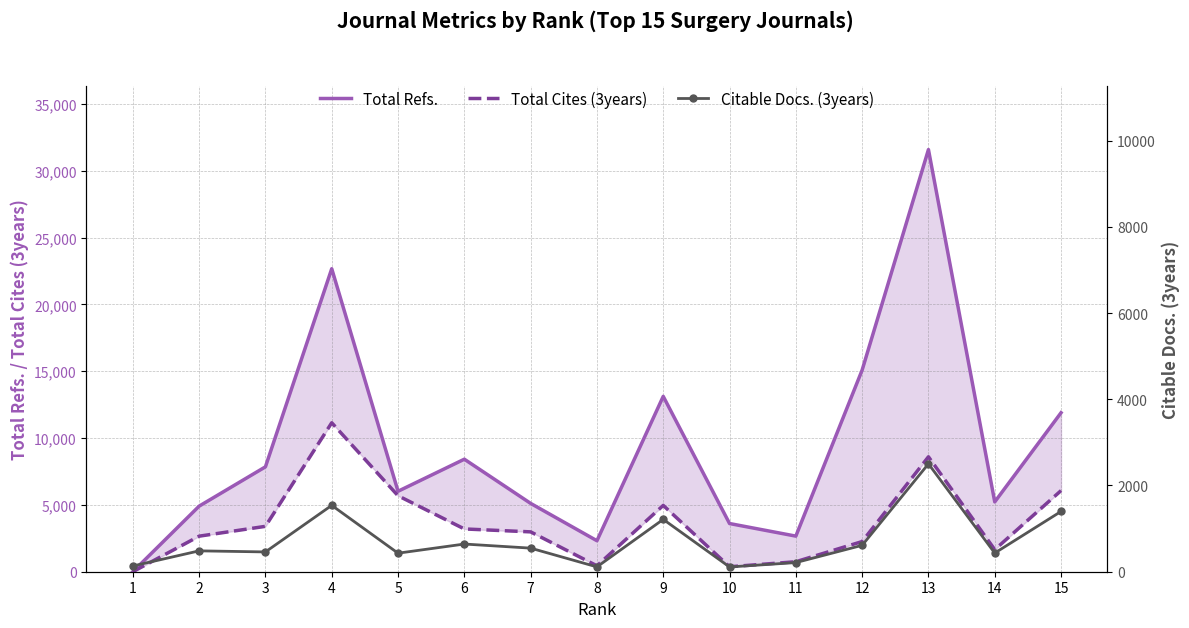

What are all the series names shown in the legend?

Total Refs., Total Cites (3years), Citable Docs. (3years)